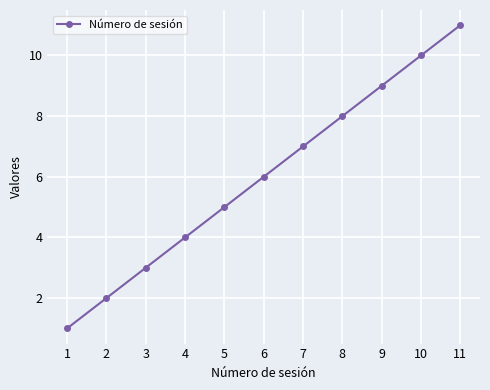

Rank the categories by value from highest to lowest.

11, 10, 9, 8, 7, 6, 5, 4, 3, 2, 1